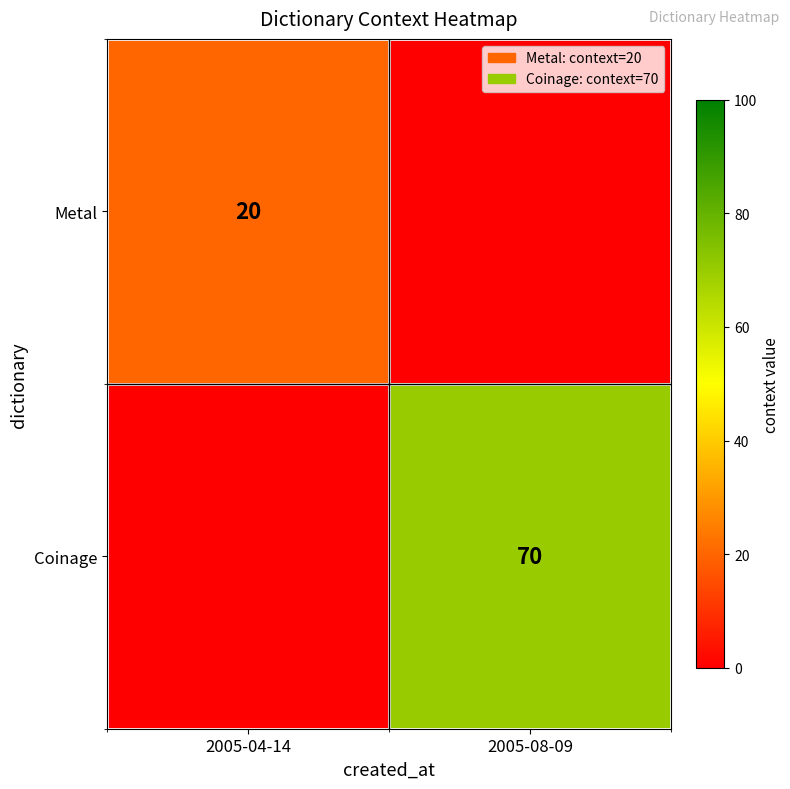

The value of Coinage at 2005-08-09 is 70. True or false?

True